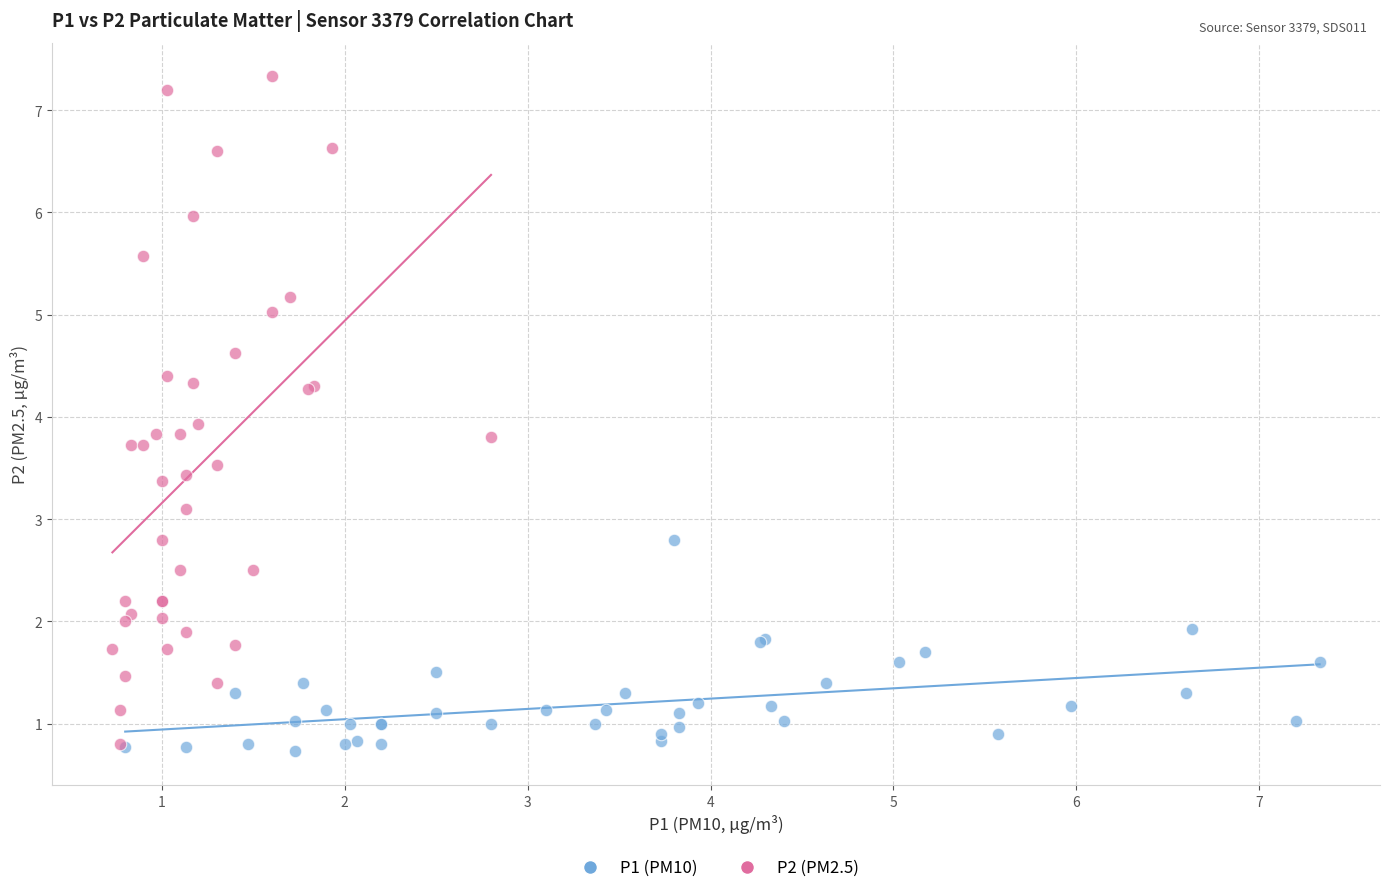

Which series has the widest spread of Y values?

P2 (PM2.5)